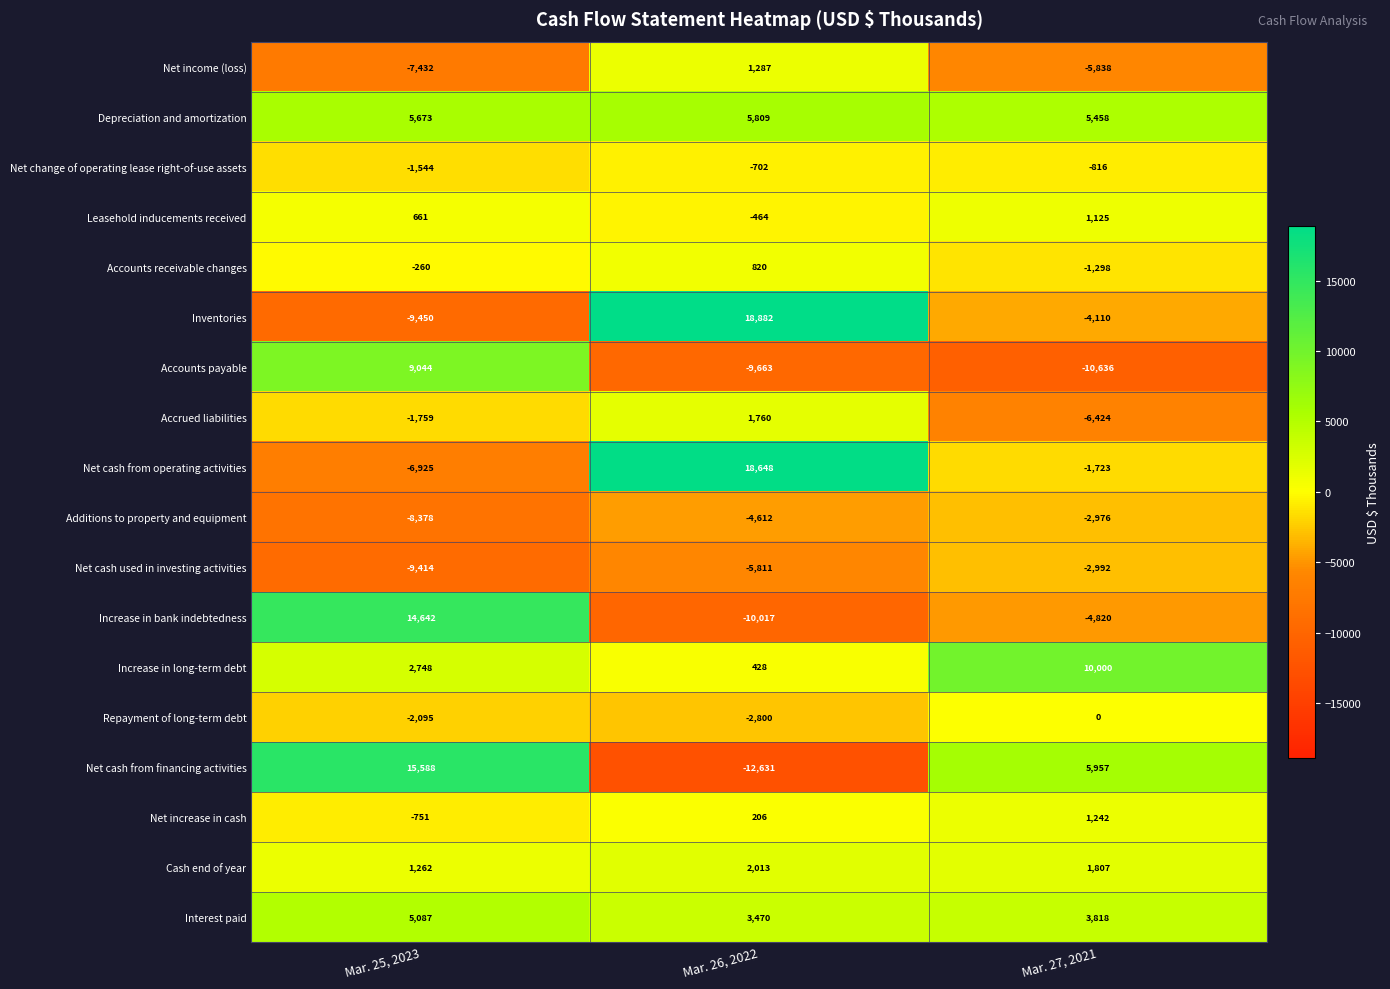

Is it true that Depreciation and amortization equals 5809 at Mar. 26, 2022?

True